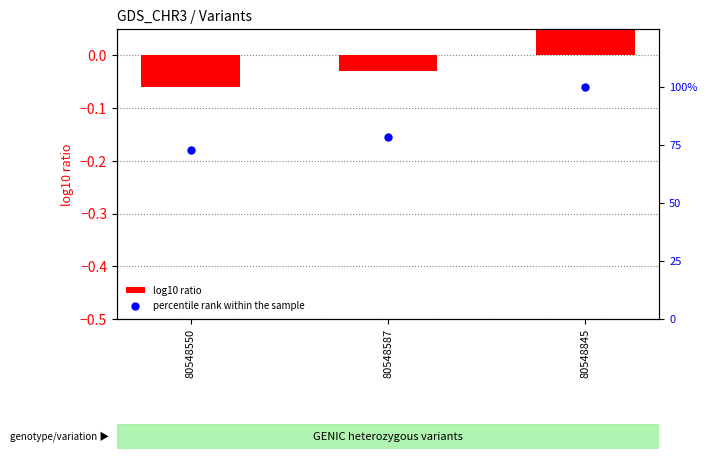

Which series contains the lowest Y value?

log10 ratio